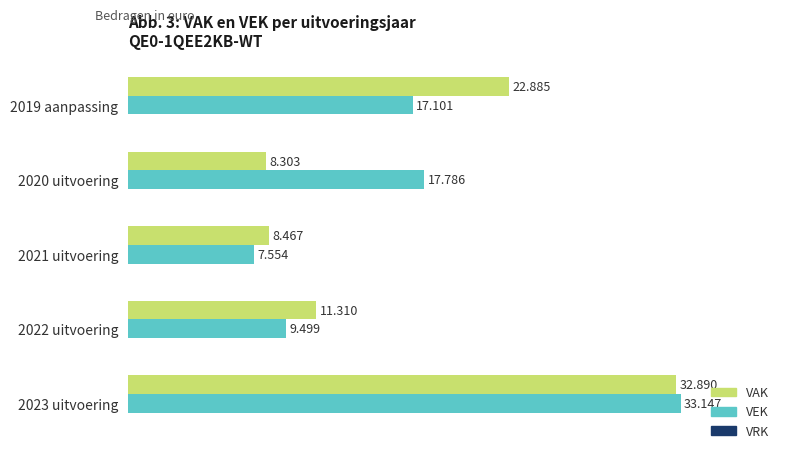

What is the difference between the second highest and minimum values in the VEK series?

10232.0